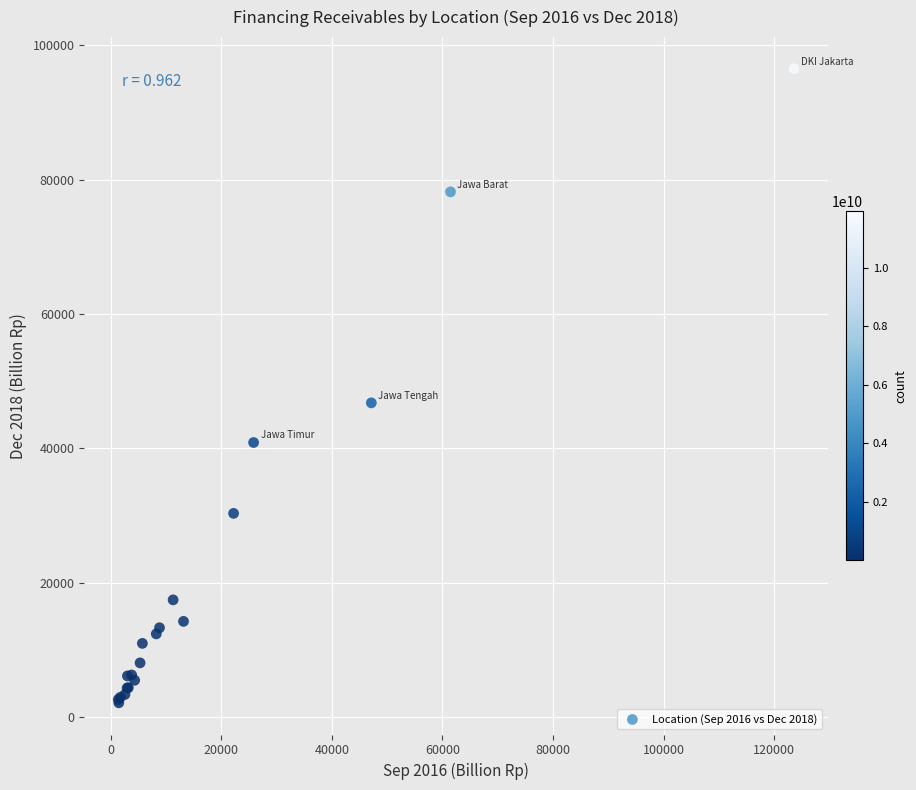

What Y value in the scatter plot is closest to 49301?

46762.9